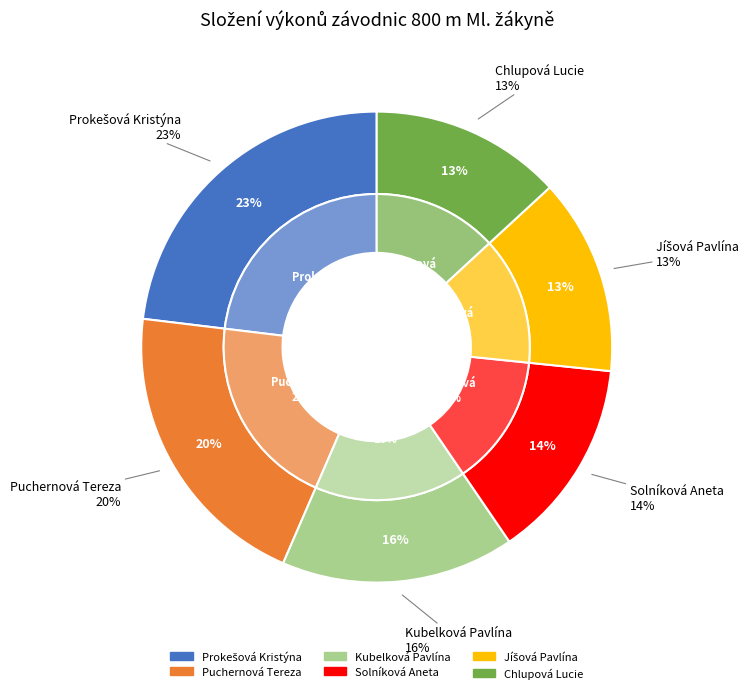

Does Jíšová Pavlína account for over 50% of the chart?

No